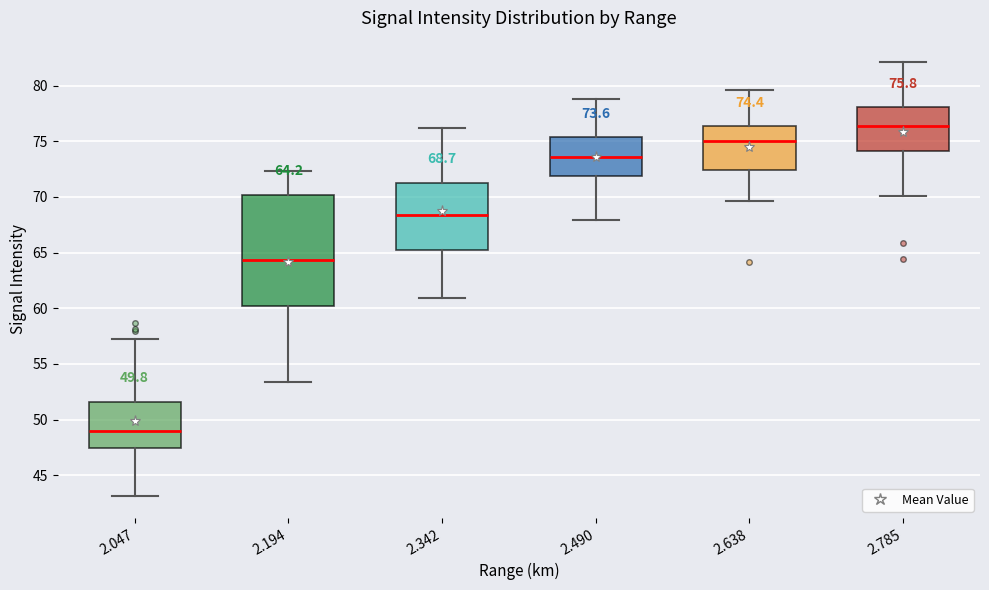

Which box's median line is the highest?

2.785